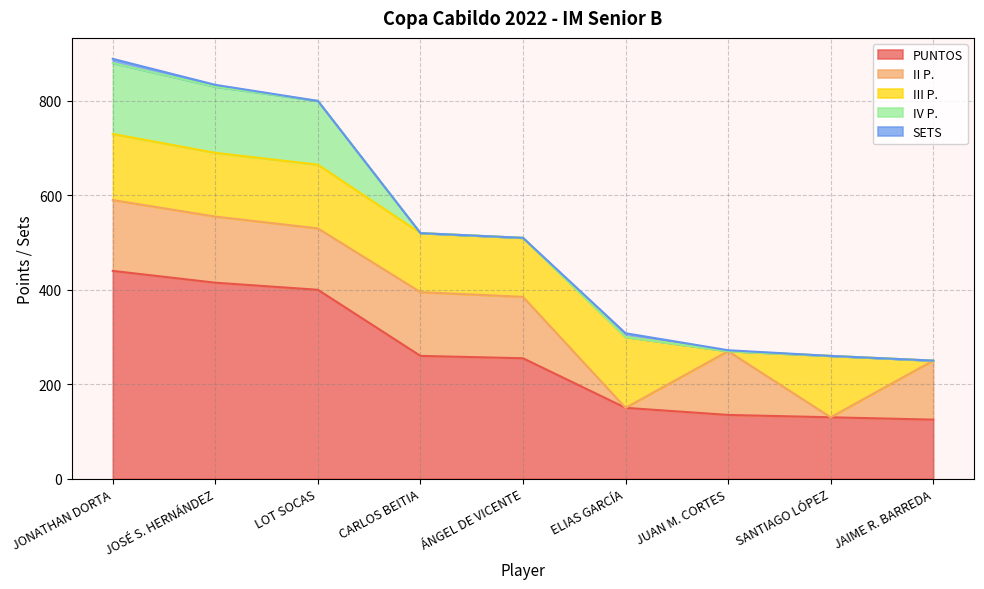

True or false: IV P. has more than 2 interior local peaks.

False